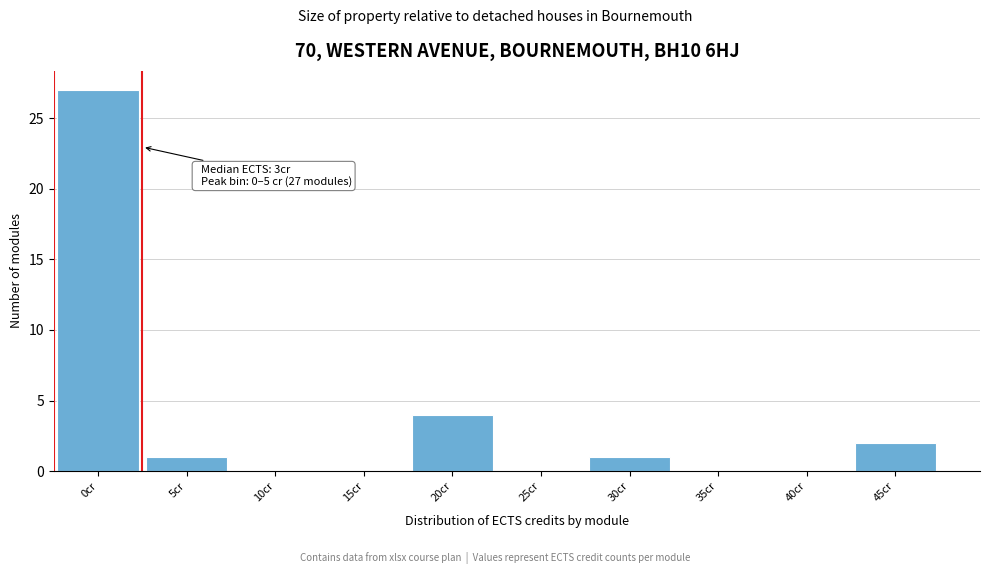

Reading left to right, what are all the values shown in this chart?

0cr=27	5cr=1	10cr=0	15cr=0	20cr=4	25cr=0	30cr=1	35cr=0	40cr=0	45cr=2